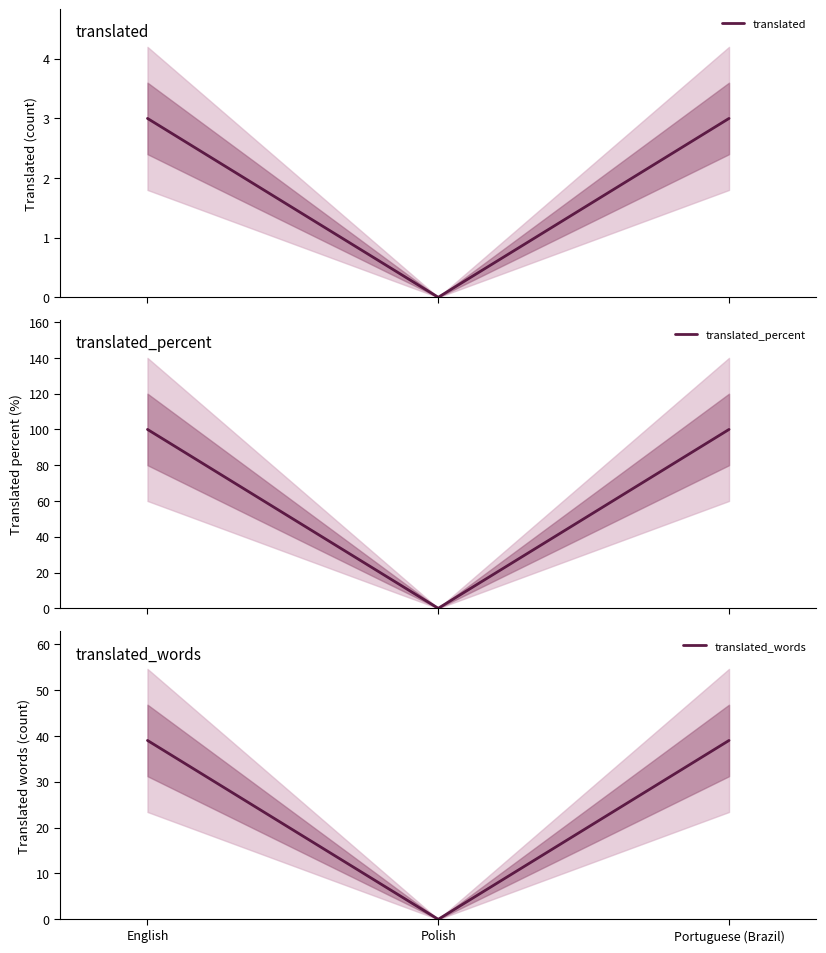

Reading left to right, extract all data points from this chart.

translated: 3	0	3
translated_percent: 100	0	100
translated_words: 39	0	39